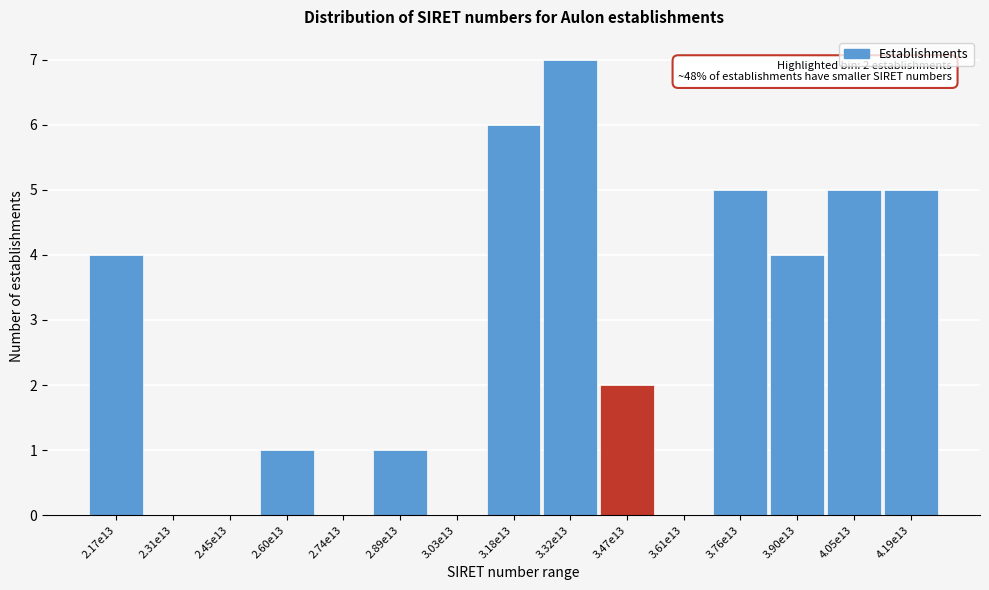

Reading left to right, list all the values displayed in this chart.

2.17e13=4	2.31e13=0	2.45e13=0	2.60e13=1	2.74e13=0	2.89e13=1	3.03e13=0	3.18e13=6	3.32e13=7	3.47e13=2	3.61e13=0	3.76e13=5	3.90e13=4	4.05e13=5	4.19e13=5